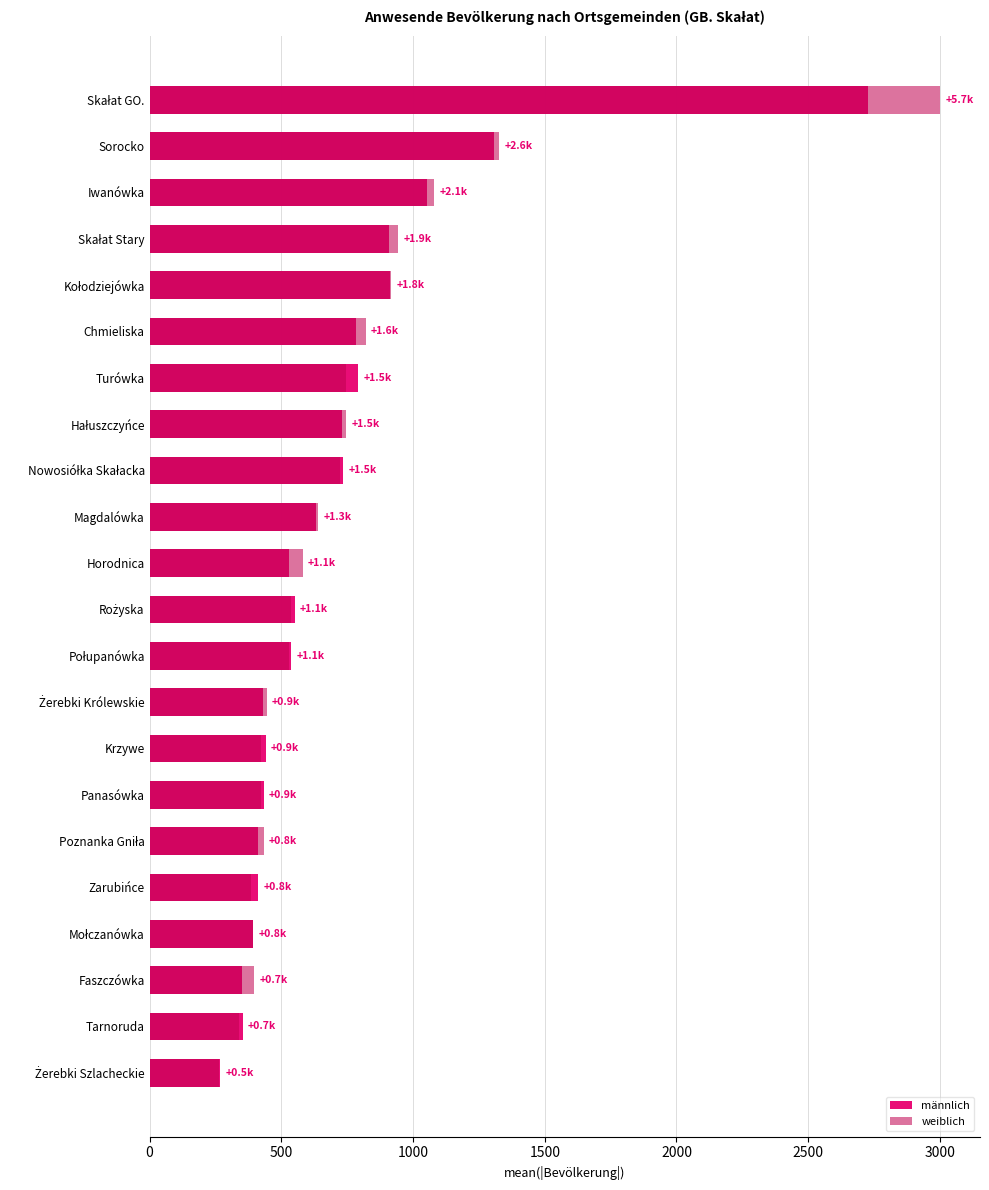

Between Połupanówka and Mołczanówka, which series saw the biggest shift?

männlich